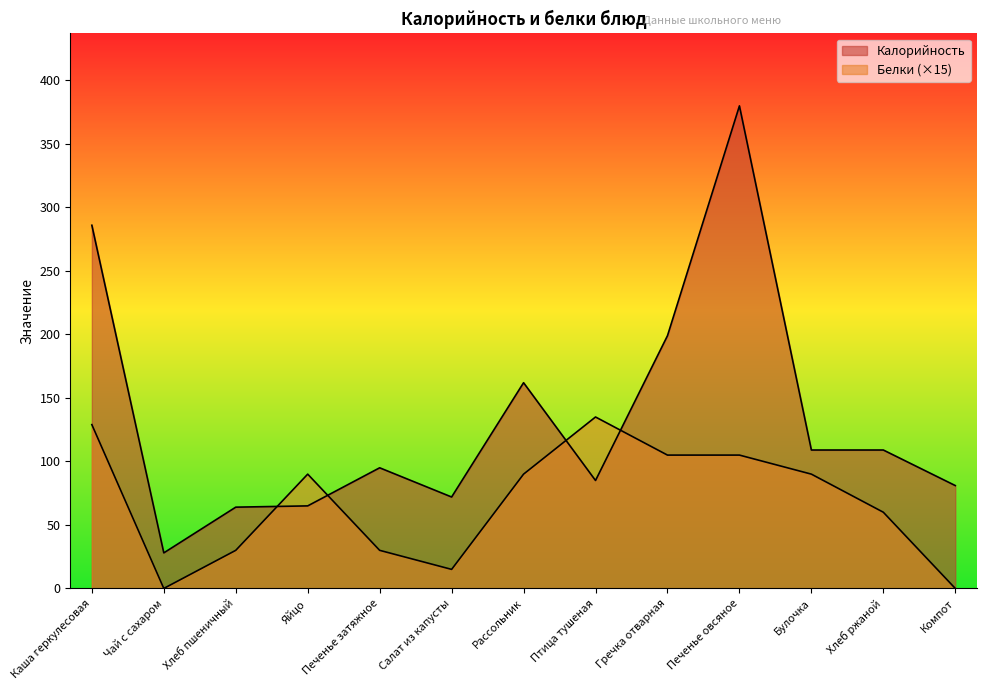

At how many categories does at least one series exceed 231?

2